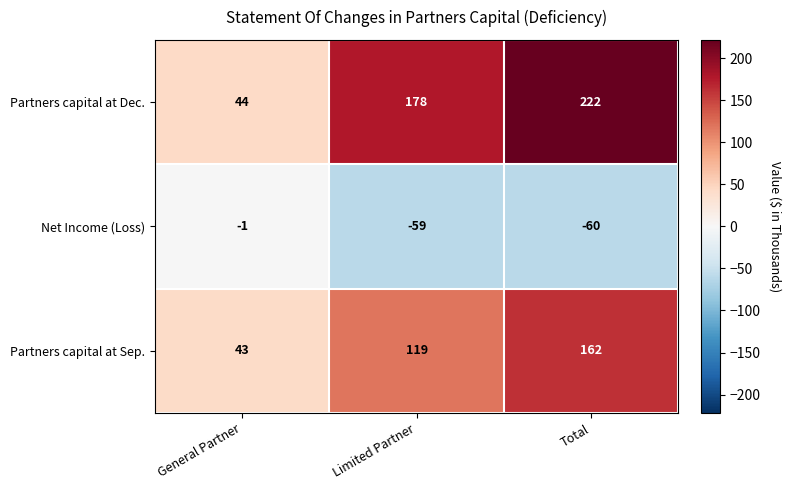

Is the value of Net Income (Loss) at Limited Partner greater than the value of Partners capital at Sep. at Total?

No